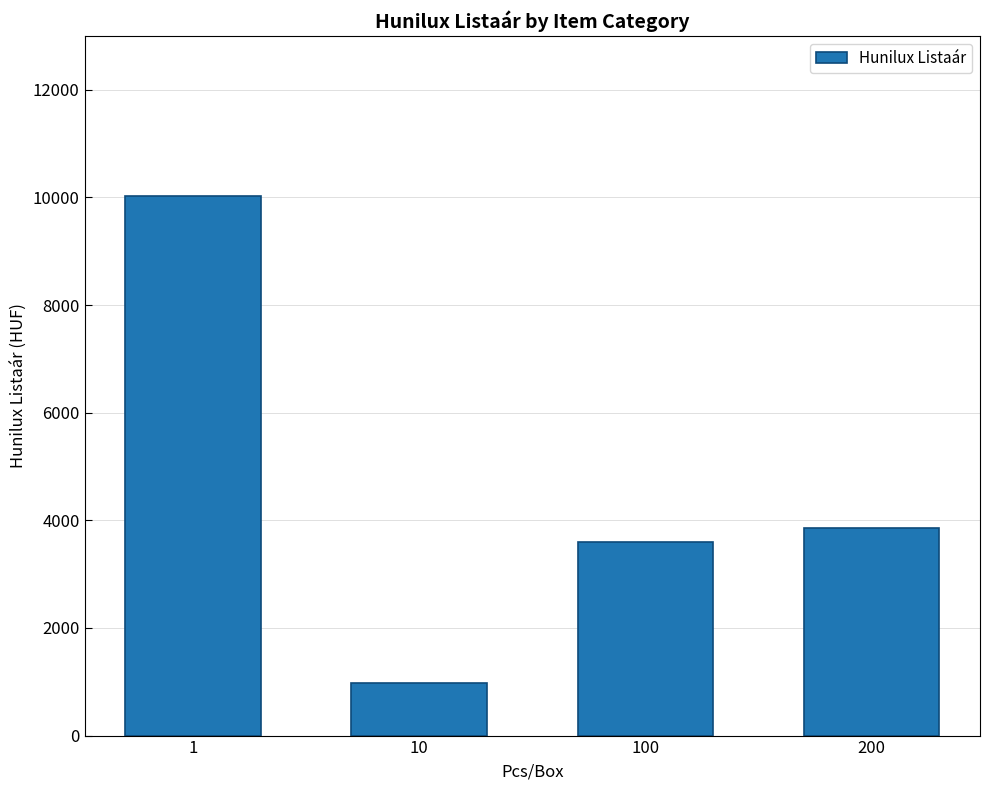

Read the value at 10.

977.1